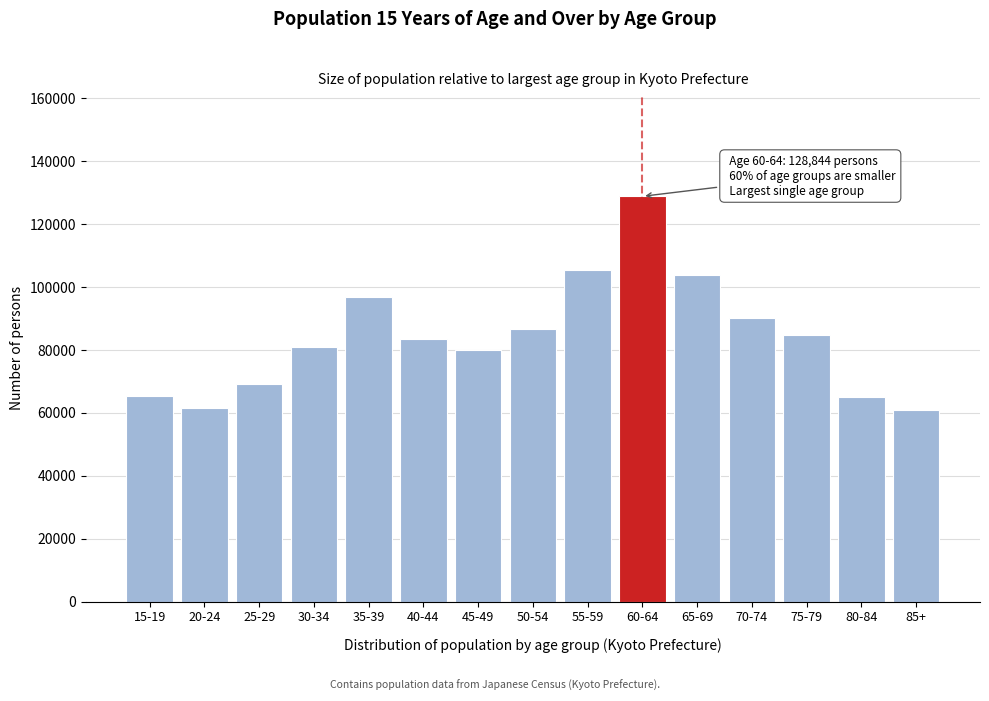

What is the value of the 9th bar from the left?

105300